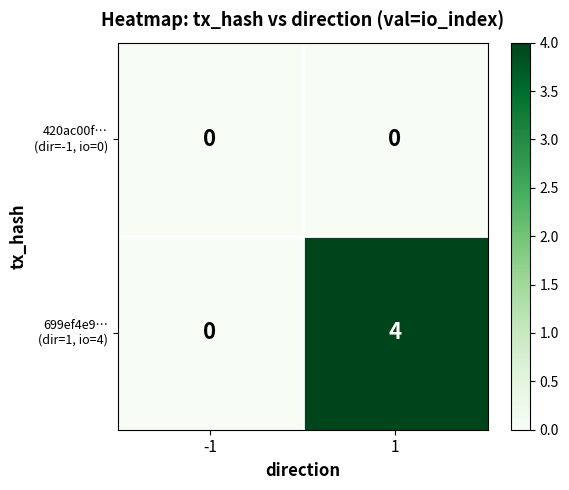

What is the greatest value displayed?

4